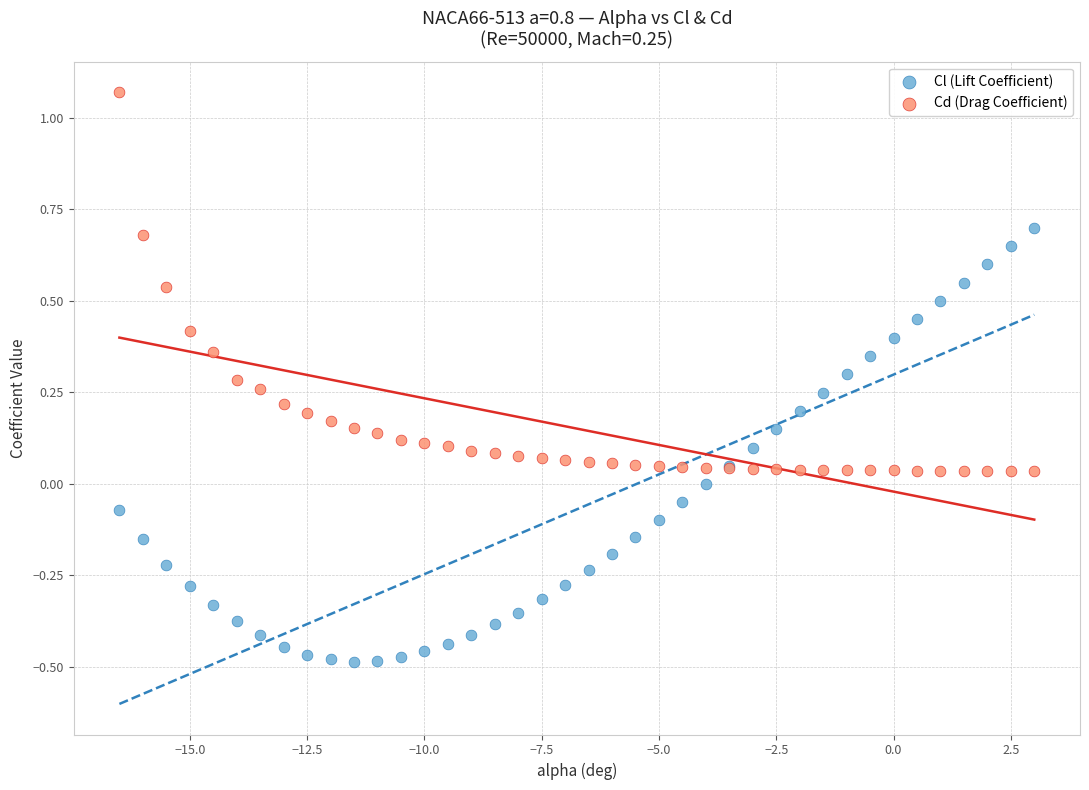

Which series has the widest spread of Y values?

Cl (Lift Coefficient)